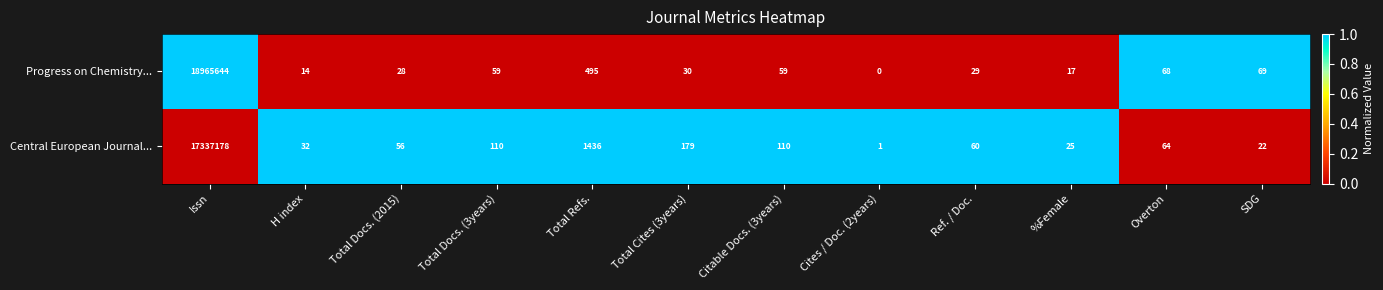

The Central European Journal... series shows 28 at Ref. / Doc.. True or false?

False